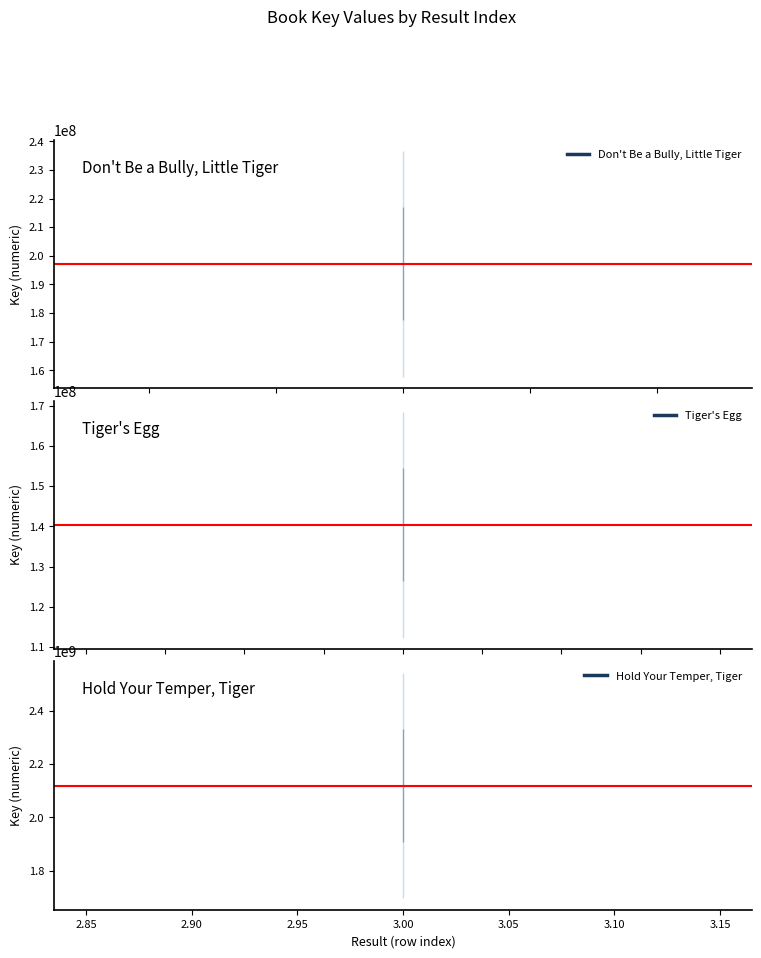

What is the value of the 3rd point from the left?

2119778692